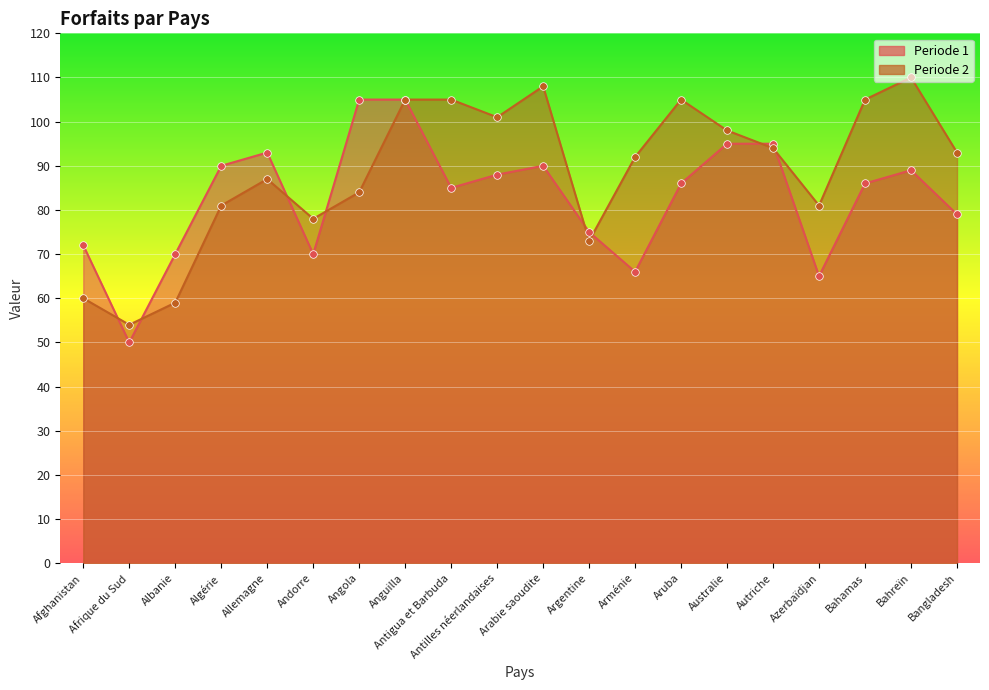

At which category is the sum across all series the highest?

Anguilla